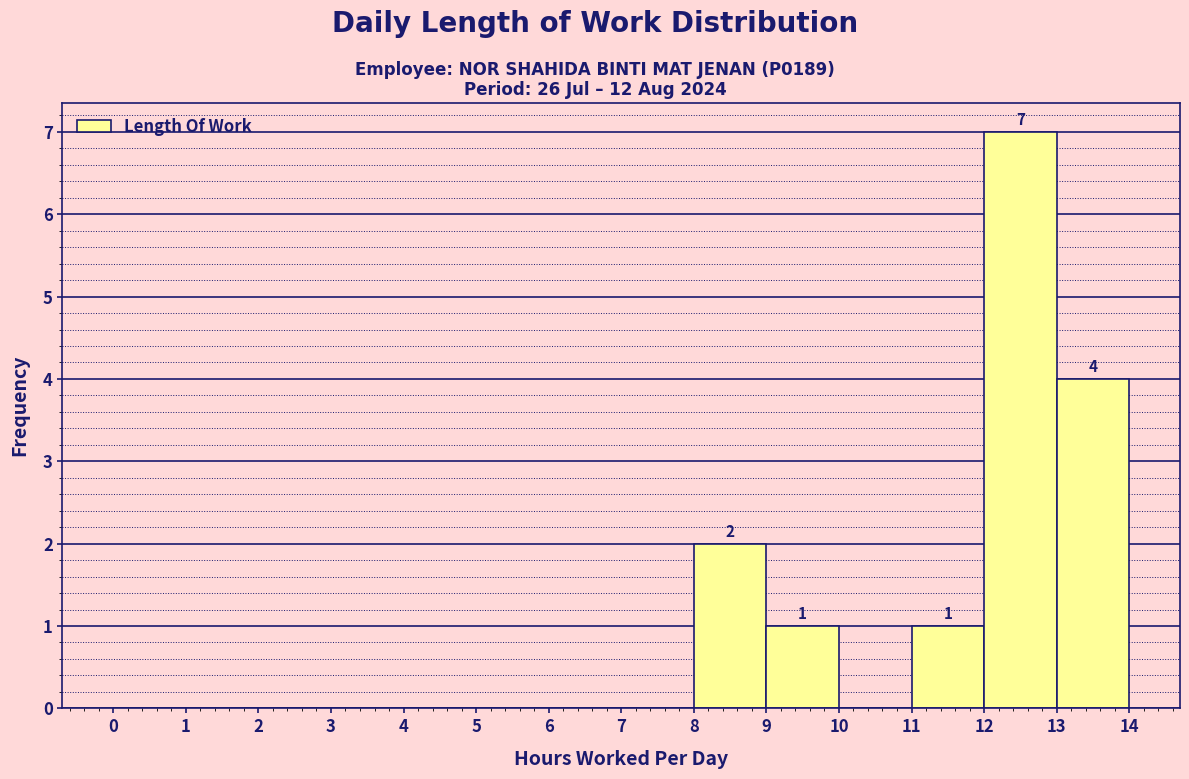

Over which range of the x-axis is the bar tallest?

12 to 13